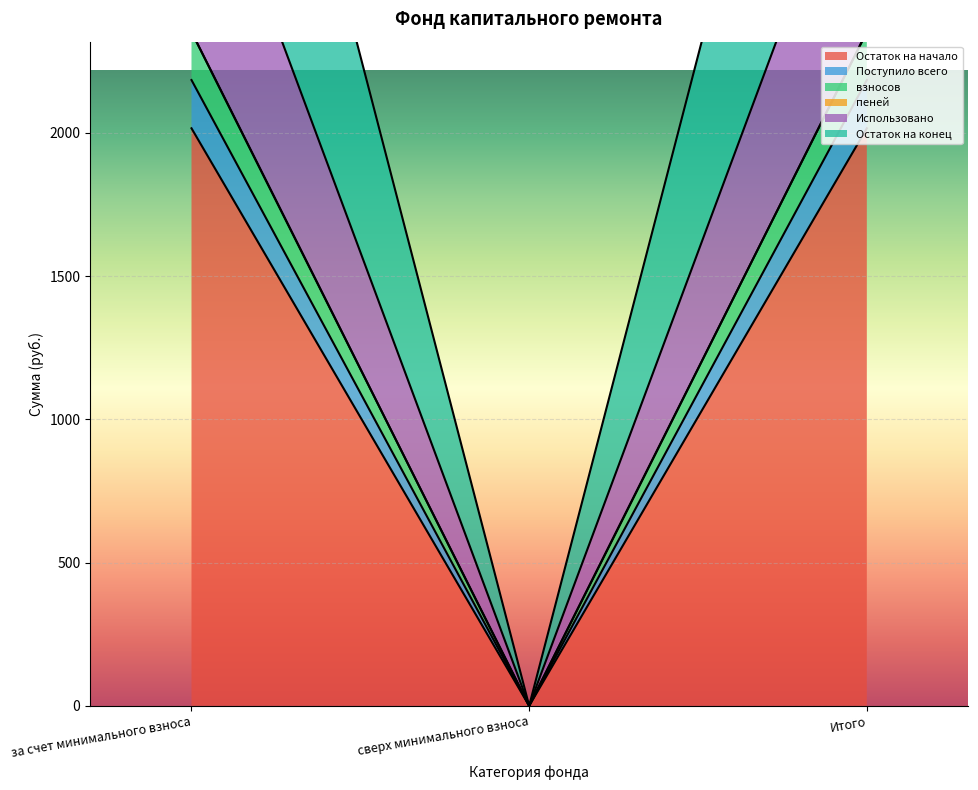

Rank the series at Итого from lowest to highest value.

Поступило всего, Остаток на начало, пеней, взносов, Использовано, Остаток на конец